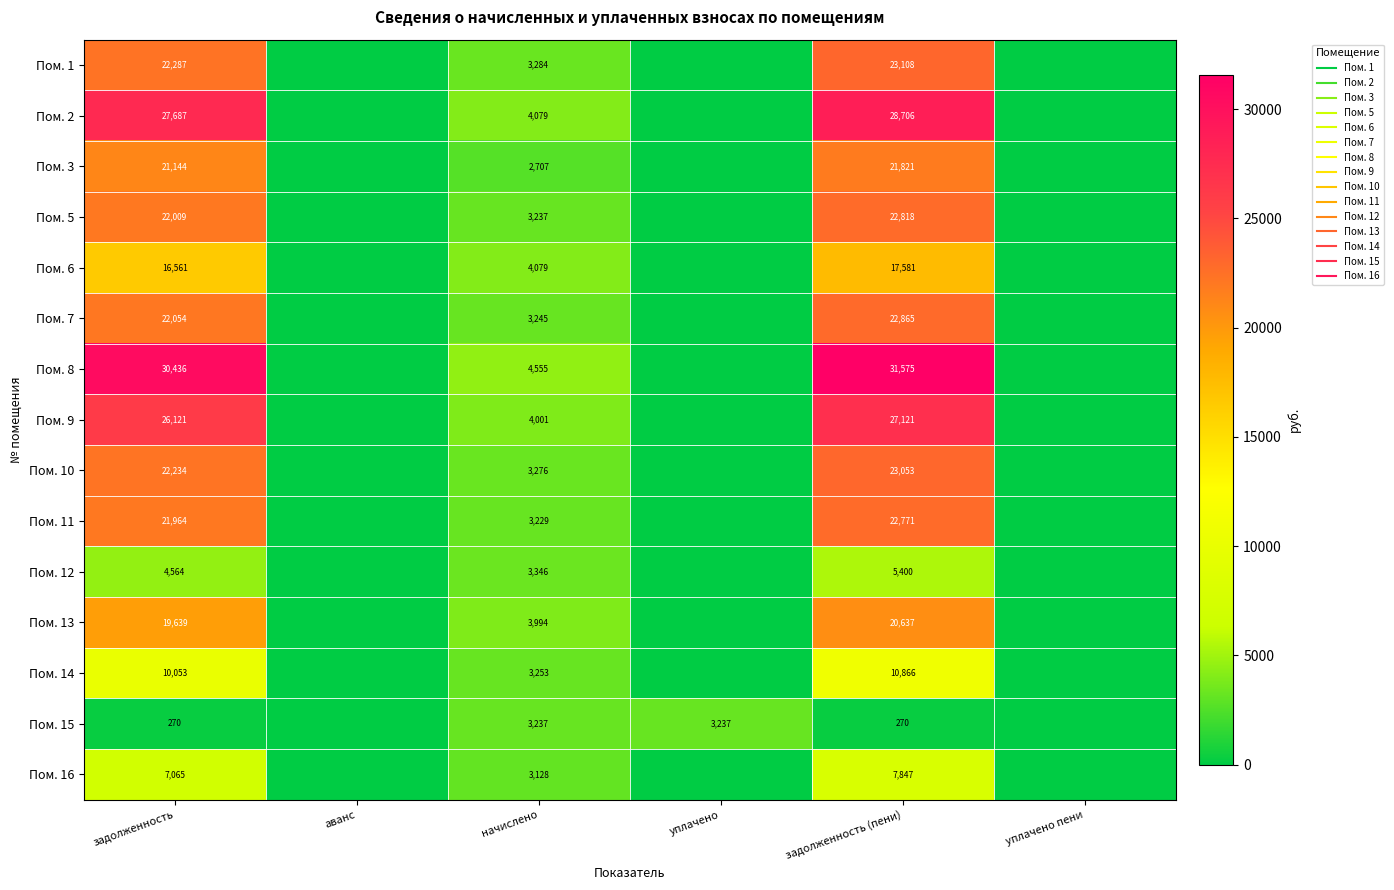

At which category is the sum across all series the highest?

задолженность (пени)